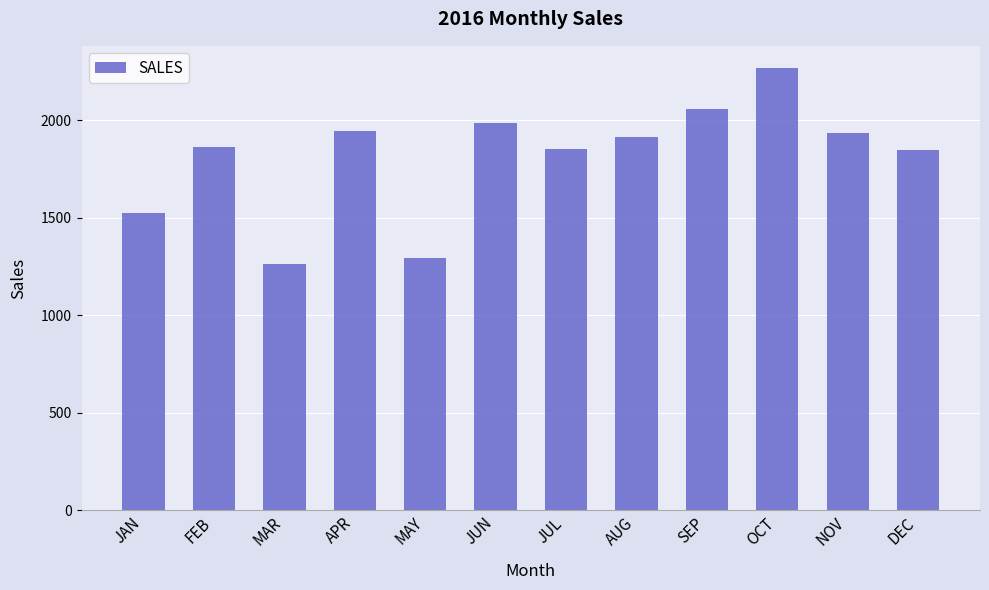

At which category does the chart reach its peak across all series?

OCT